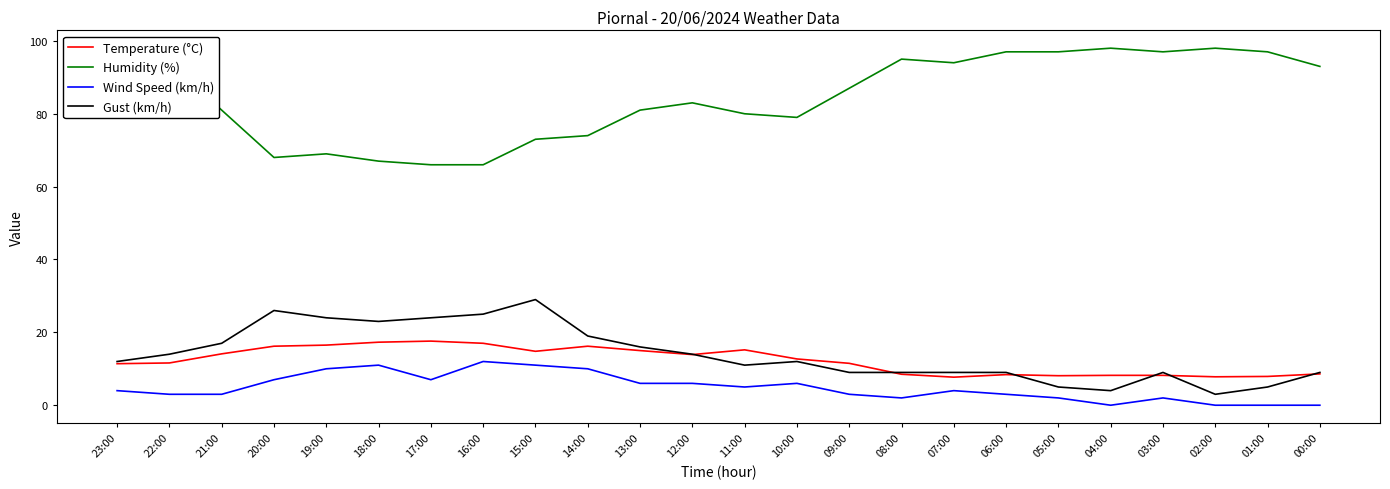

True or false: Humidity (%) and Gust (km/h) intersect in this chart.

False